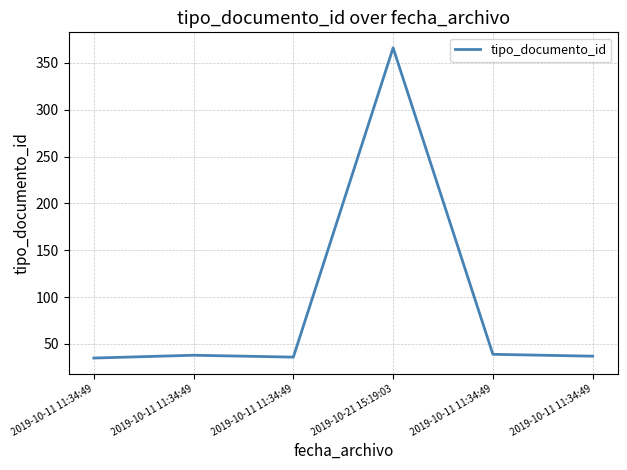

What is the difference between the values at 2019-10-11 11:34:49 and 2019-10-11 11:34:49?

1